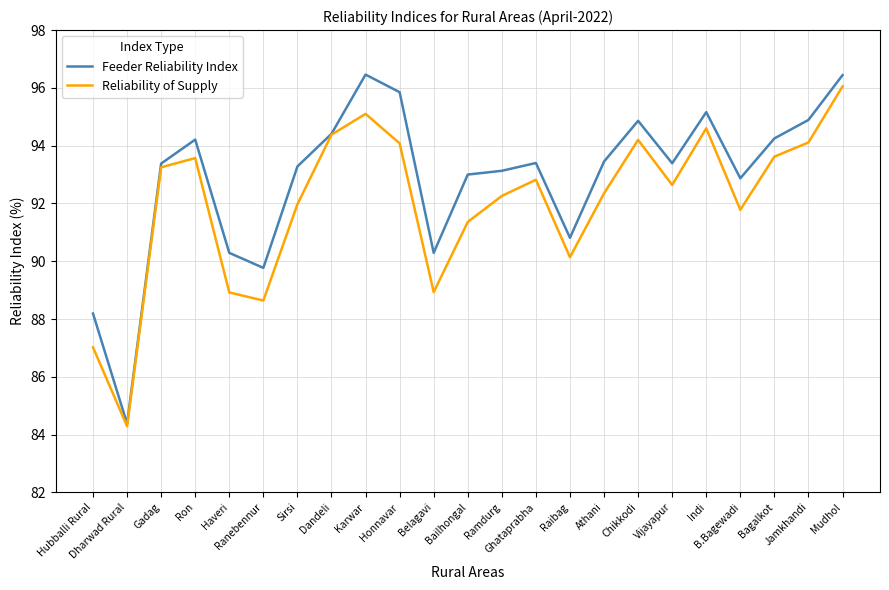

Which category has the lowest value in the Reliability of Supply series?

Dharwad Rural